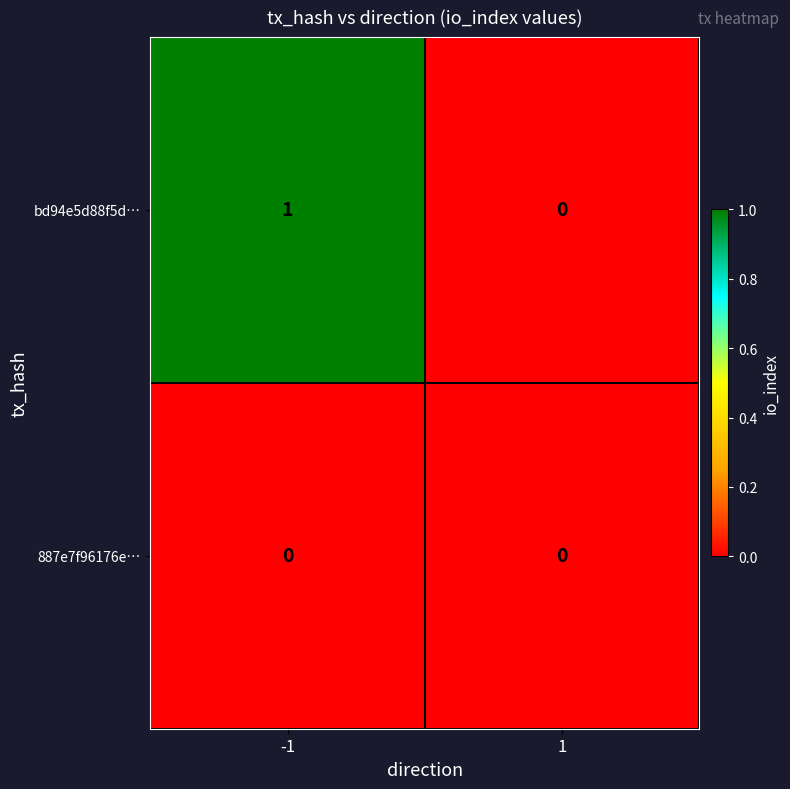

Which series has the largest range (max minus min)?

bd94e5d88f5d…